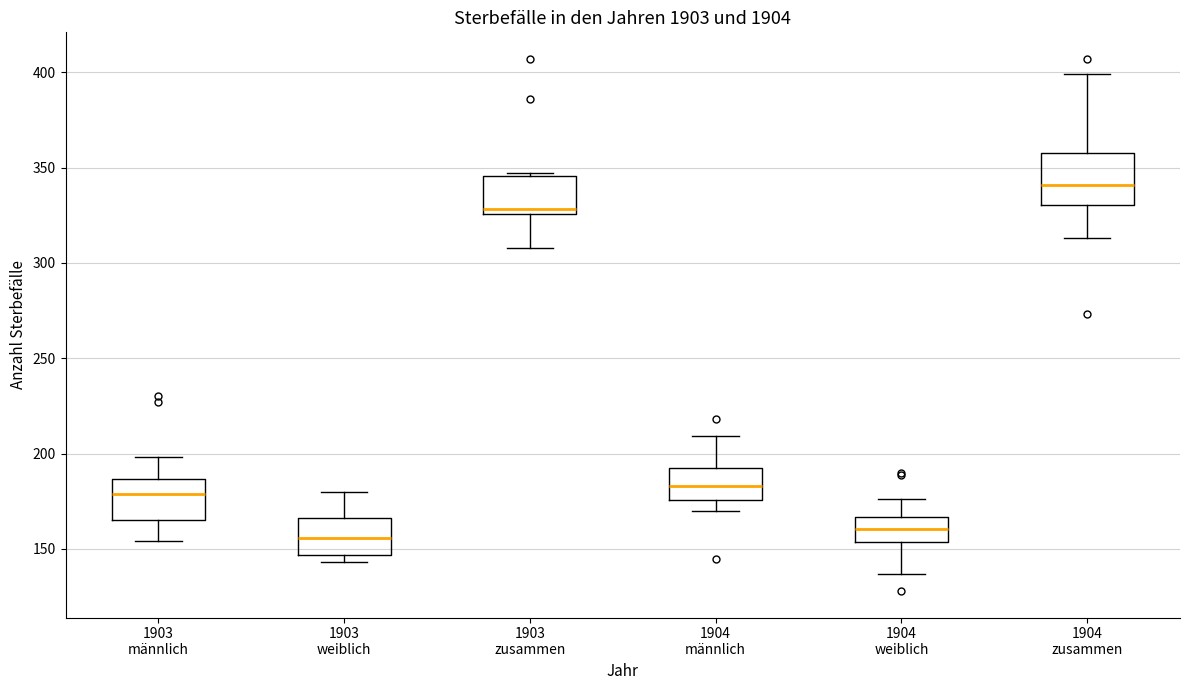

Comparing the boxes themselves (not the whiskers), which one is the tallest?

1904 zusammen